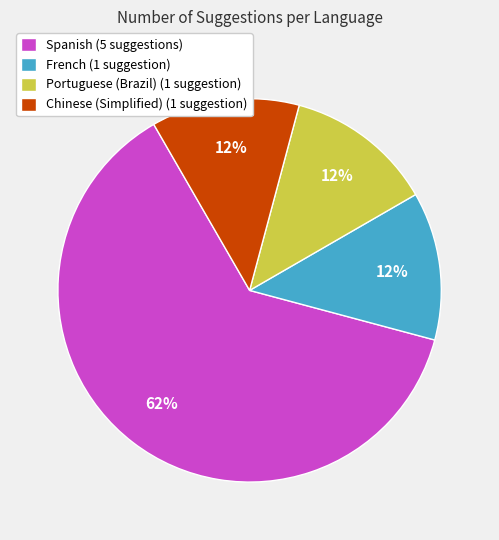

What is the largest slice in the pie chart?

Spanish (5 suggestions)